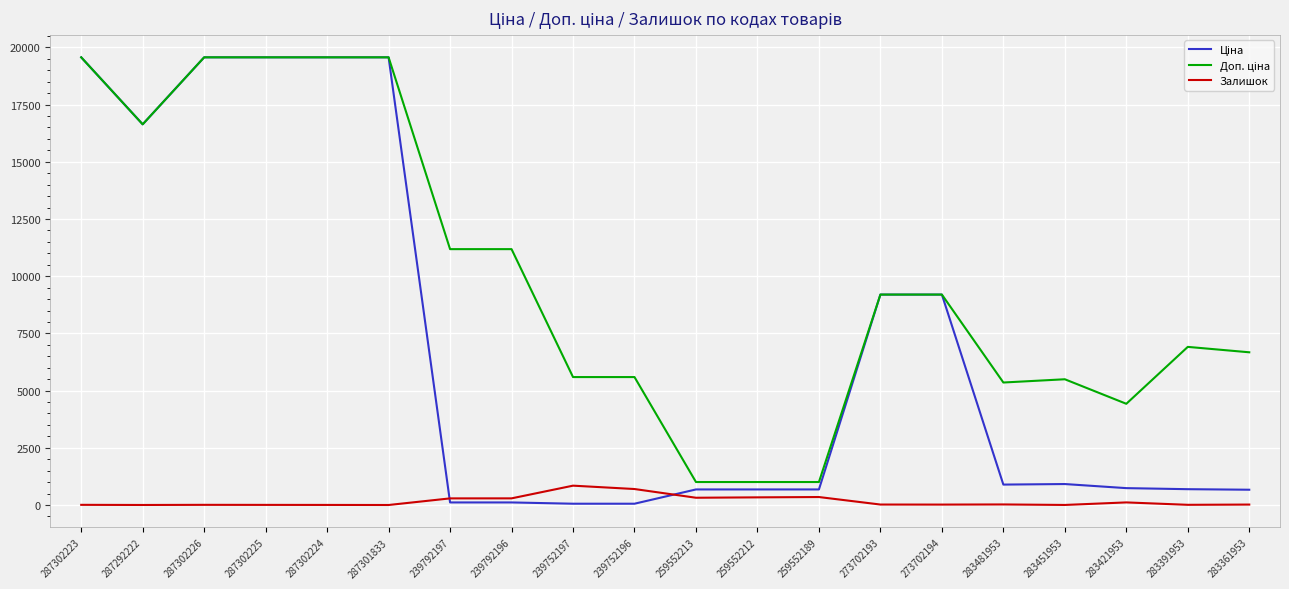

The Залишок series shows 24.0 at 283481953. True or false?

True